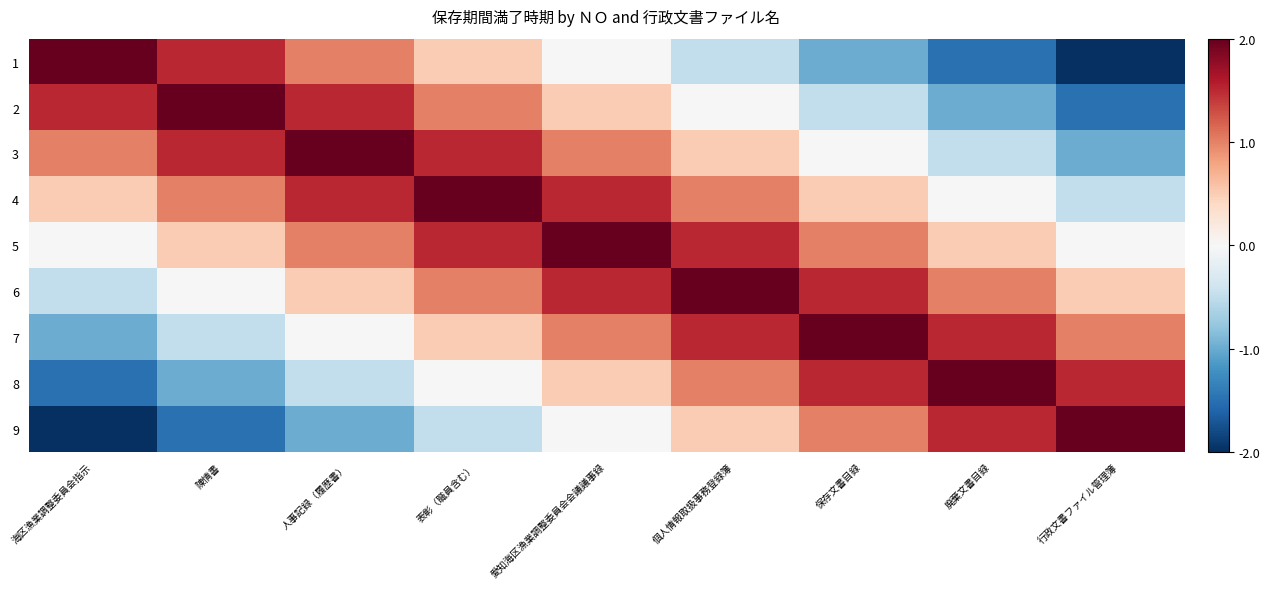

Rank the series by their maximum value, from highest to lowest.

1, 2, 3, 4, 5, 6, 7, 8, 9